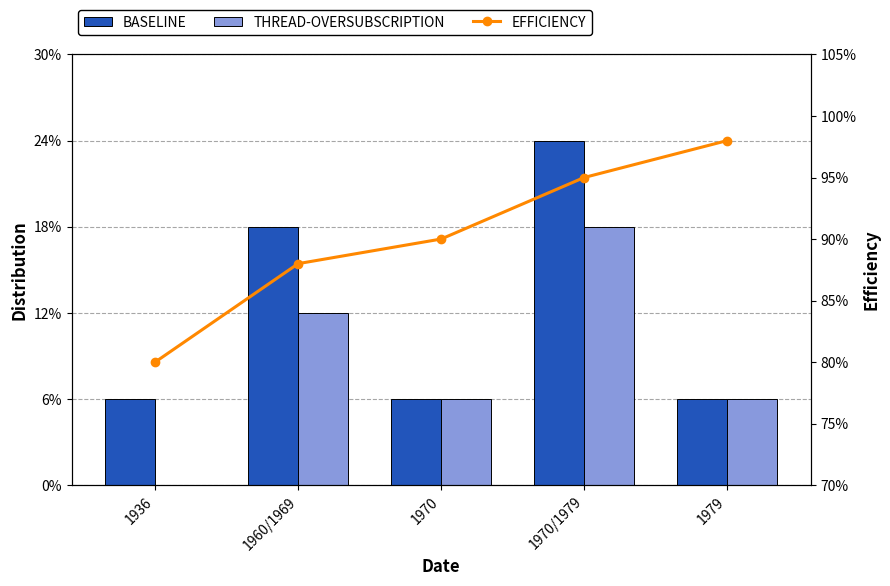

Where is EFFICIENCY nearest to the value 89?

1960/1969